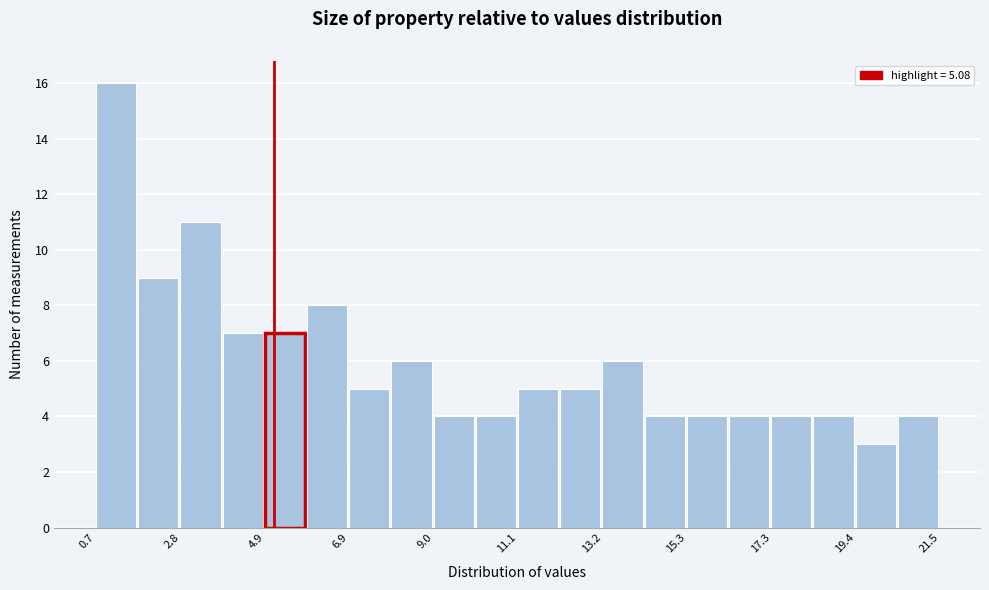

Read against the x-axis, roughly where is the centre of the tallest bar?

1.0